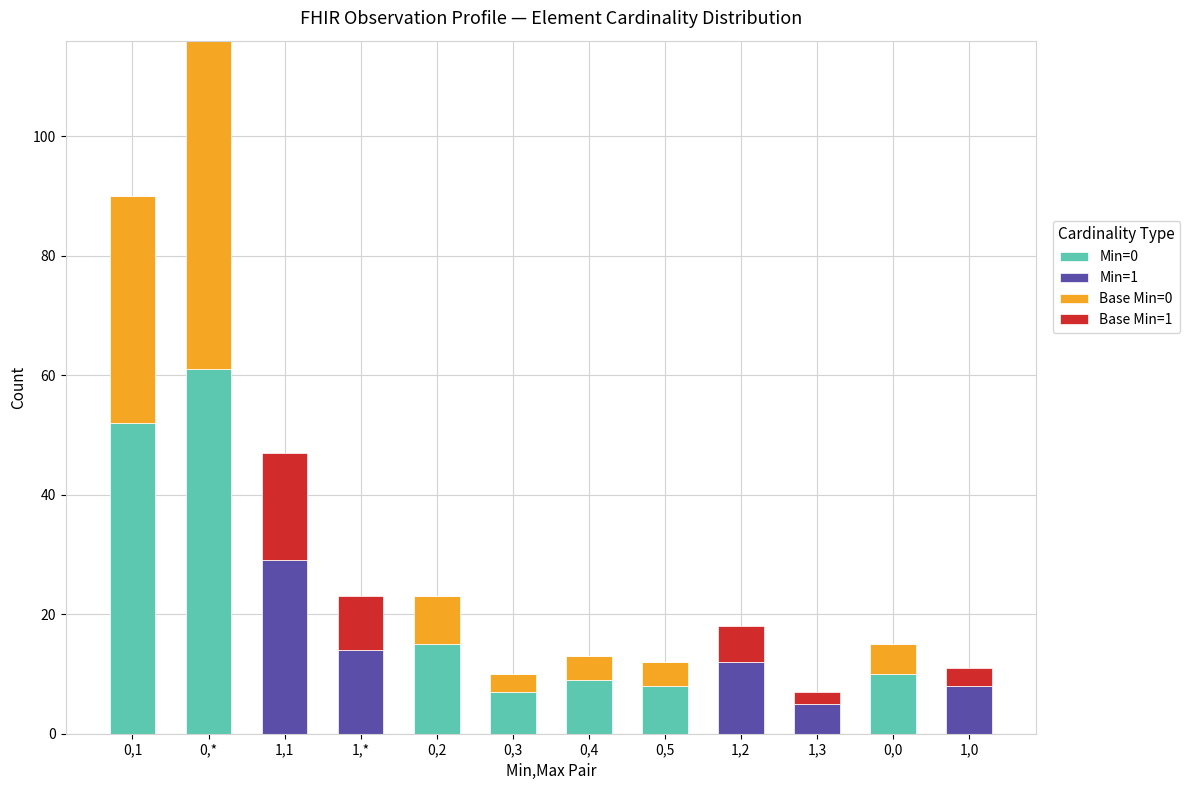

At which category is the sum across all series the highest?

0,*